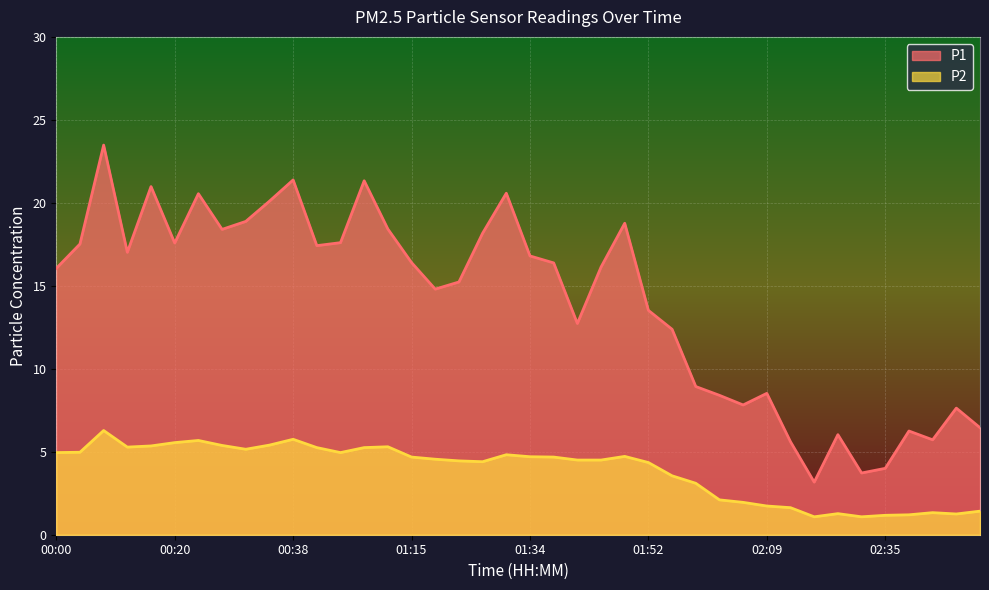

What is the label of the 19th point from the right?

01:37